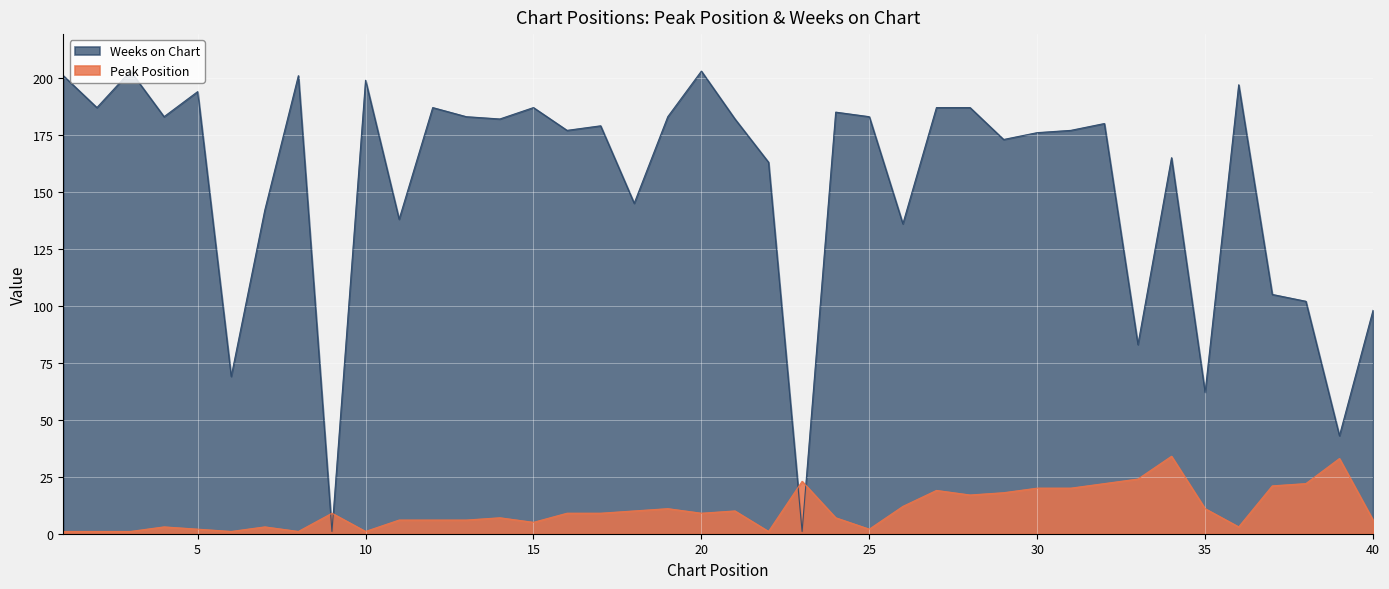

In Peak Position, how many points are higher than both neighbors (excluding endpoints)?

10